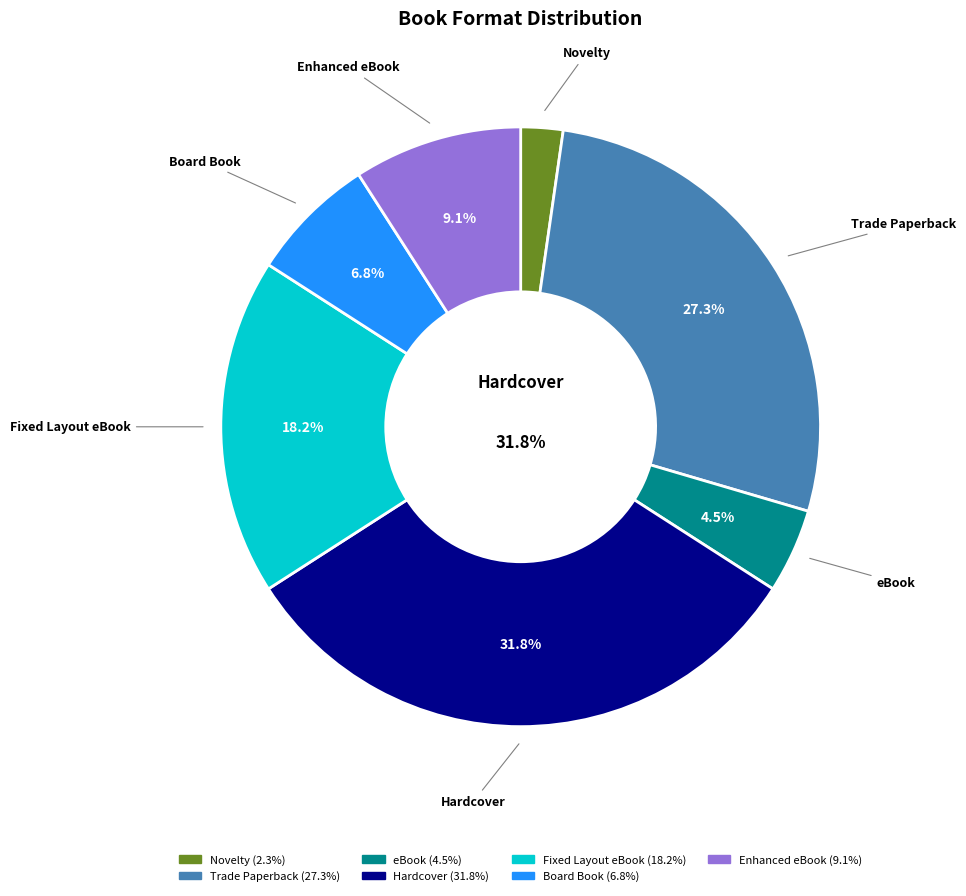

Is it true that eBook is 19% of the pie?

False